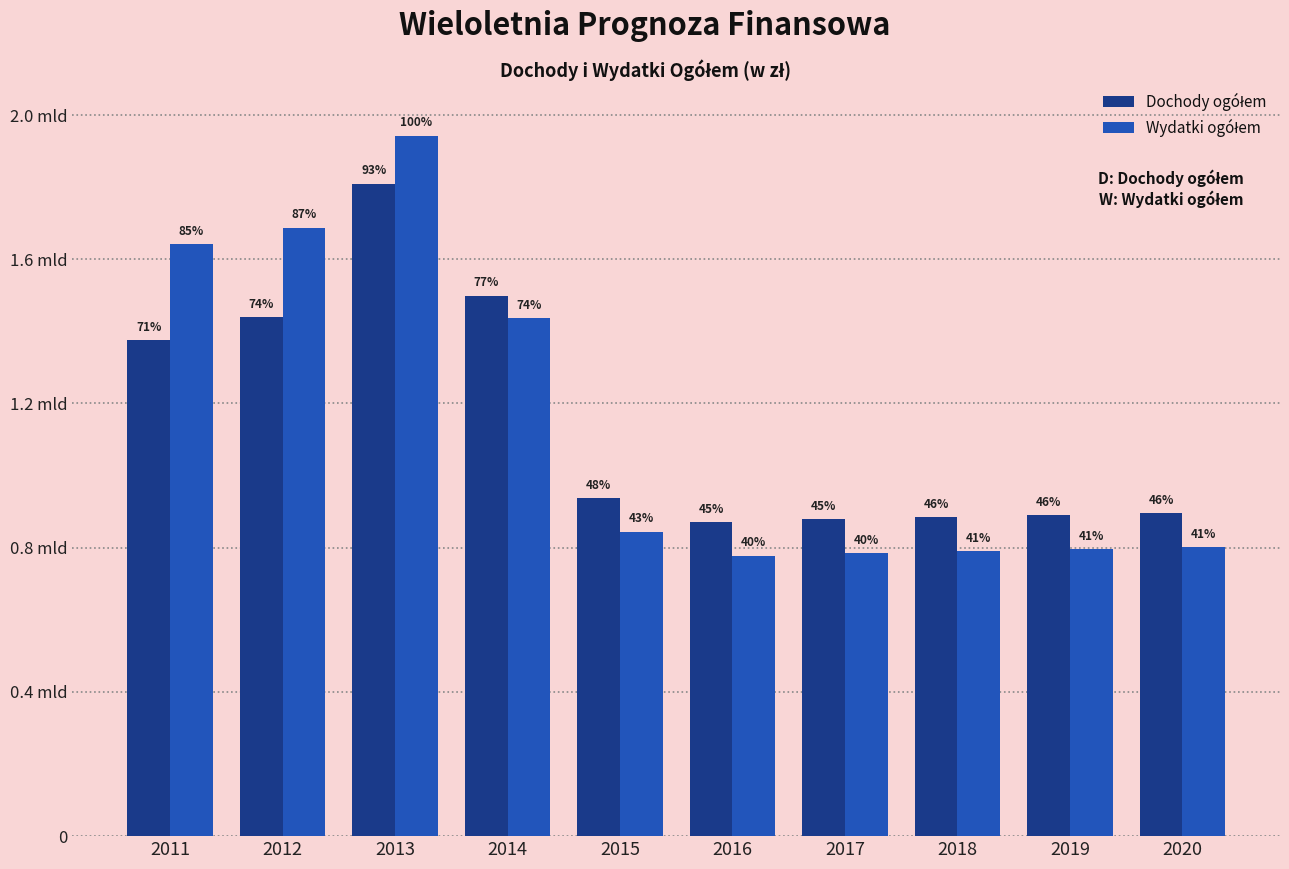

Are the bars grouped side by side (vs. stacked)?

Yes